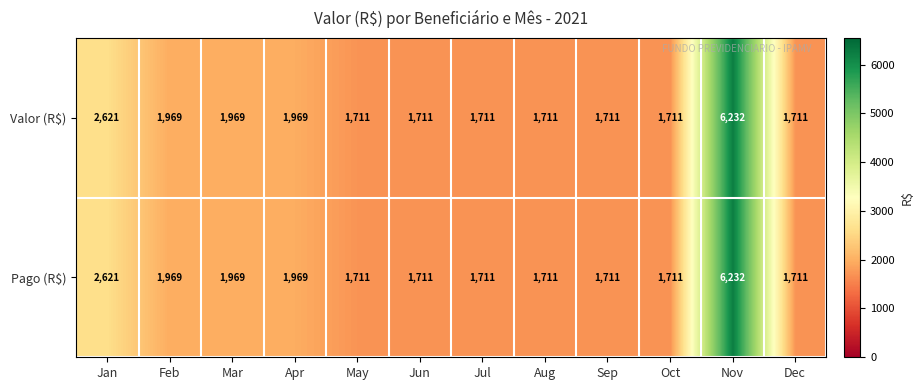

How many data points does each series have?

12